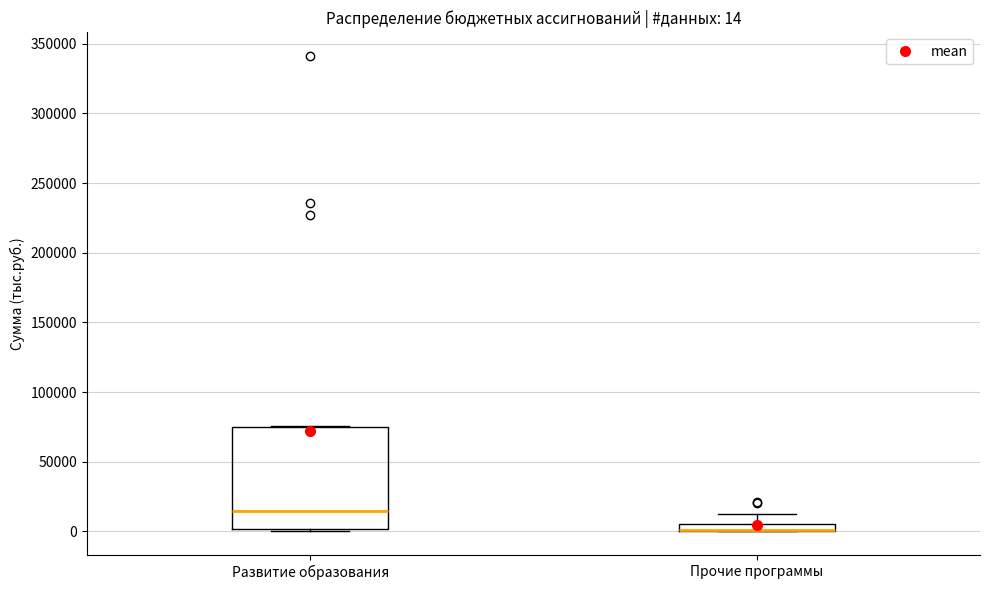

Comparing the boxes themselves (not the whiskers), which one is the tallest?

Развитие образования